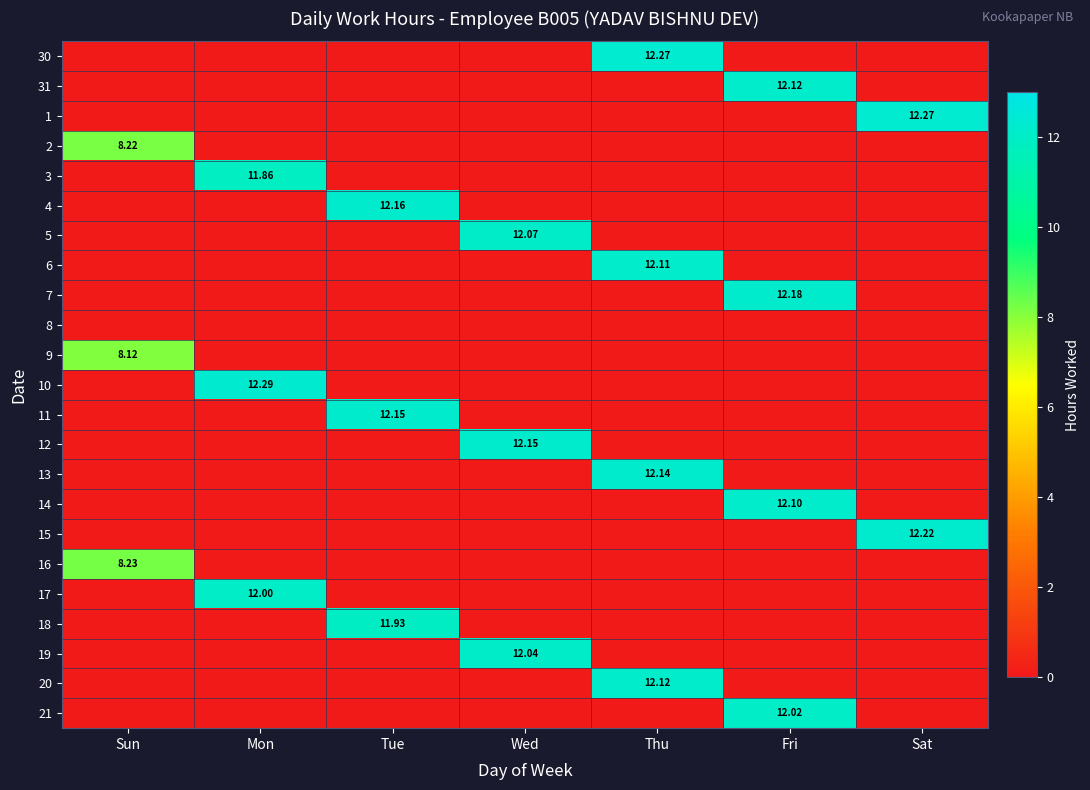

True or false: 13 has a value of 7.8 at Wed.

False